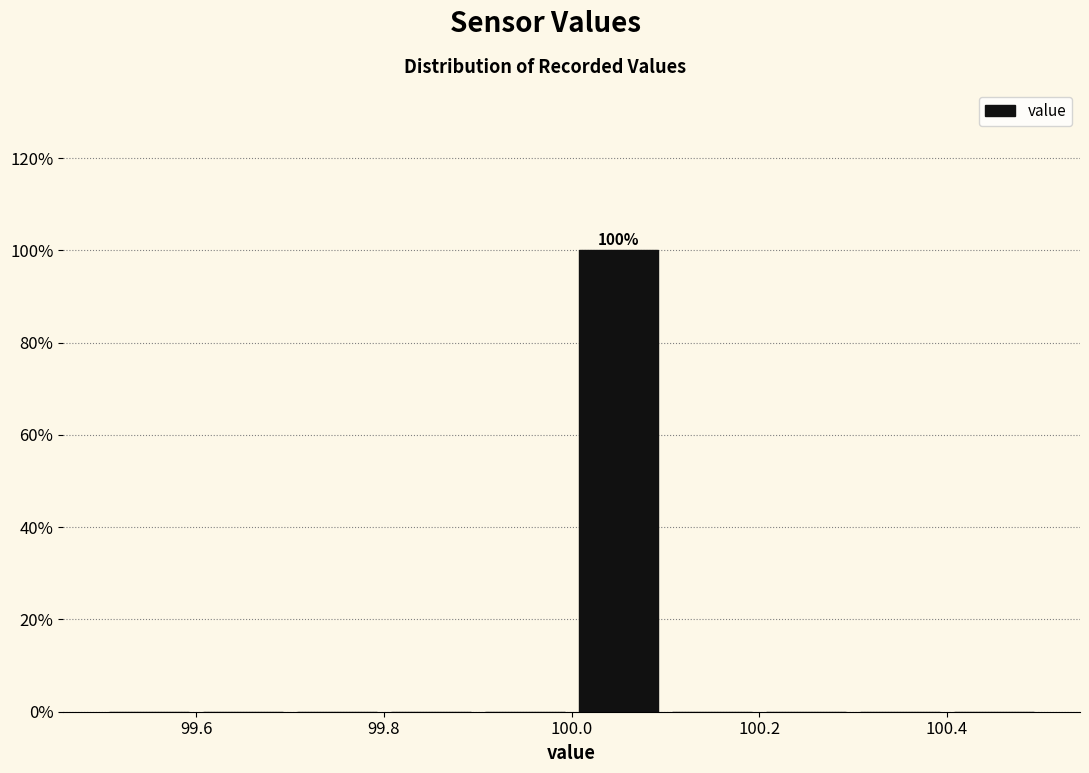

Which range on the x-axis has the tallest bar?

100.0 to 100.1